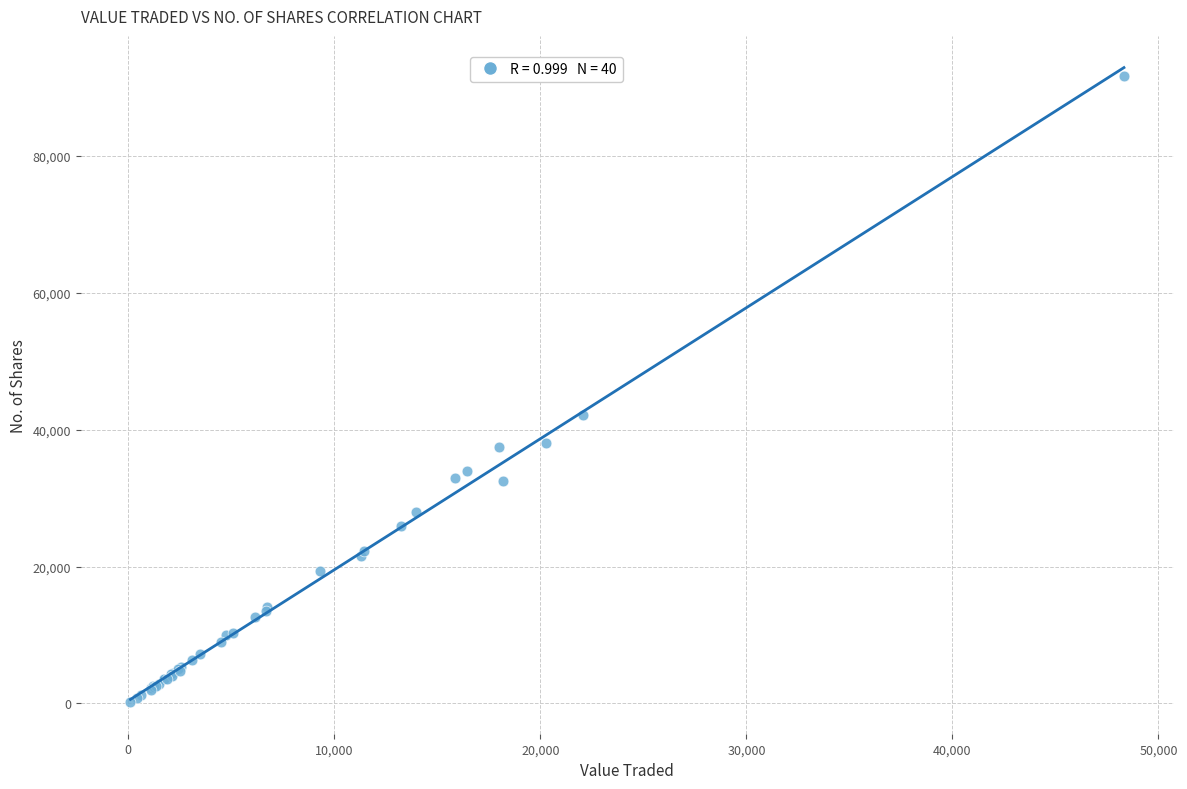

What Y value in the scatter plot is closest to 45966?

42204